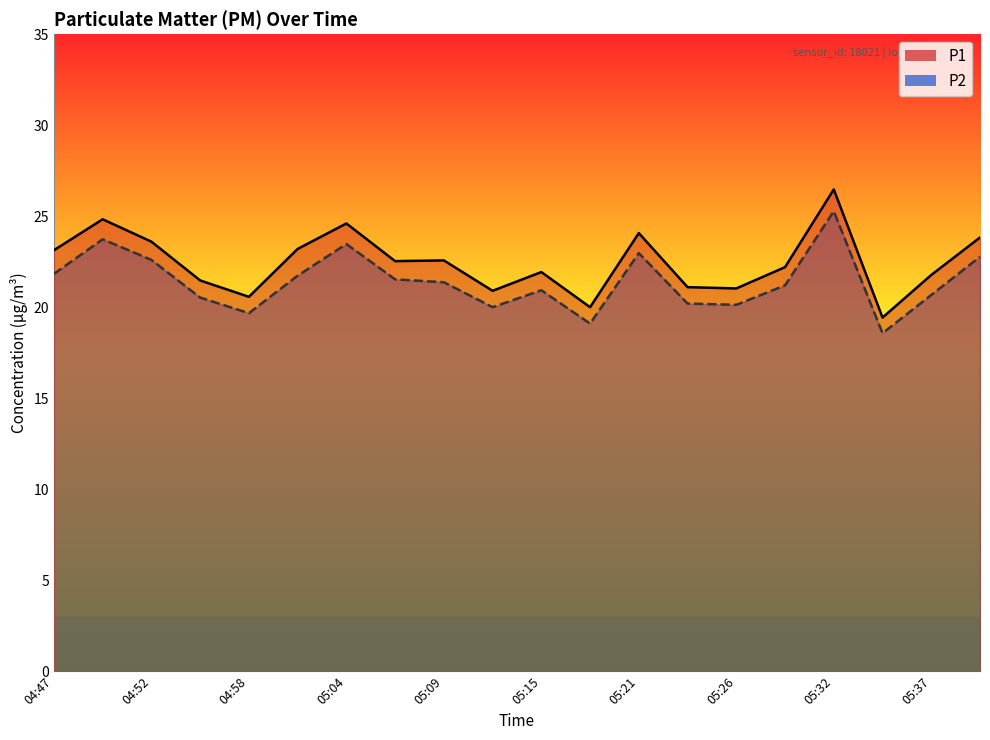

What is the spread (max minus min) of values at 05:40?

1.1